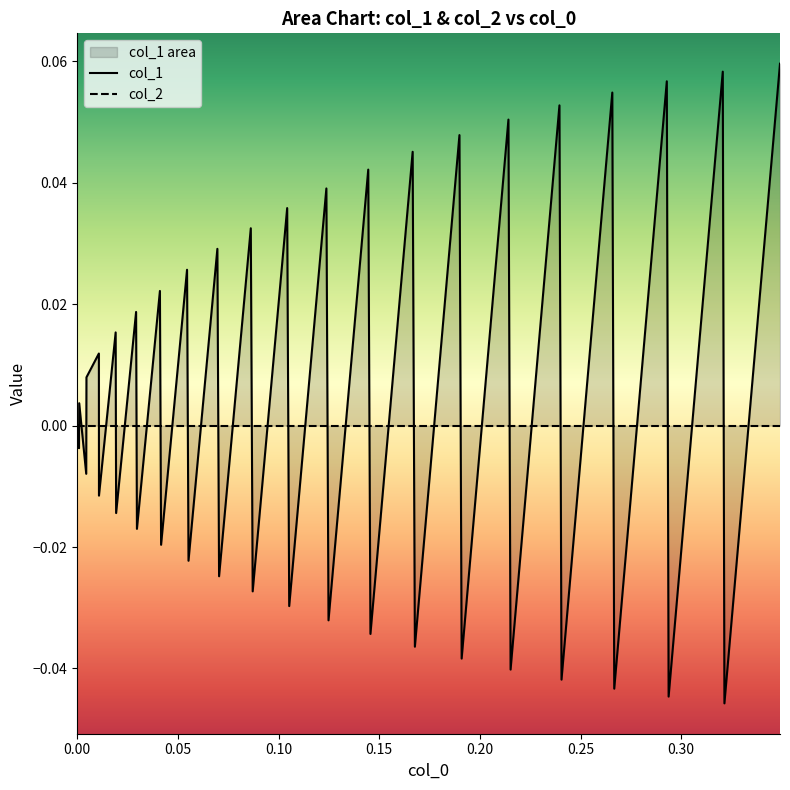

Rank the series by their average value, from lowest to highest.

col_2, col_1